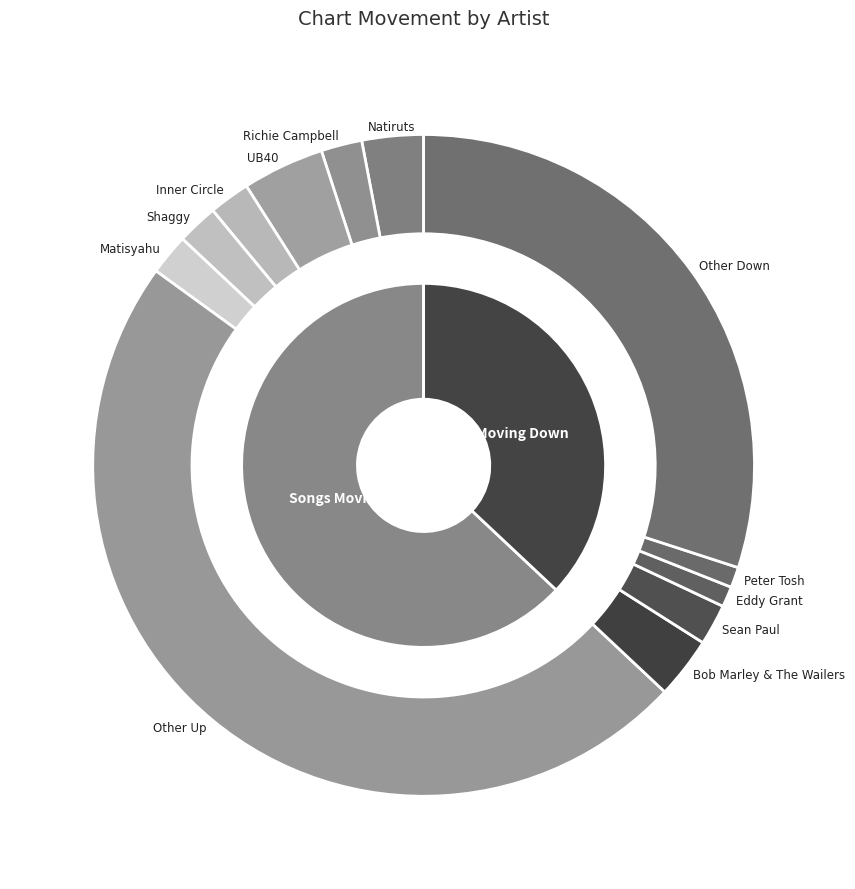

True or false: down accounts for 47% of the total.

False